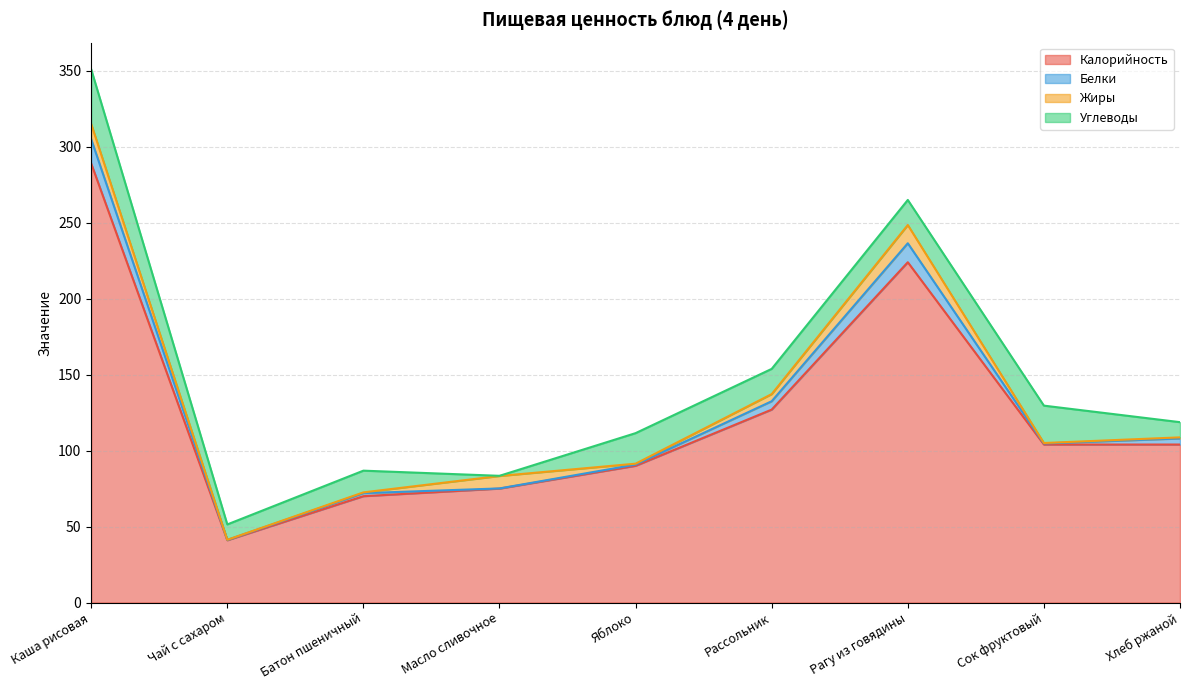

Which series has the largest range (max minus min)?

Калорийность